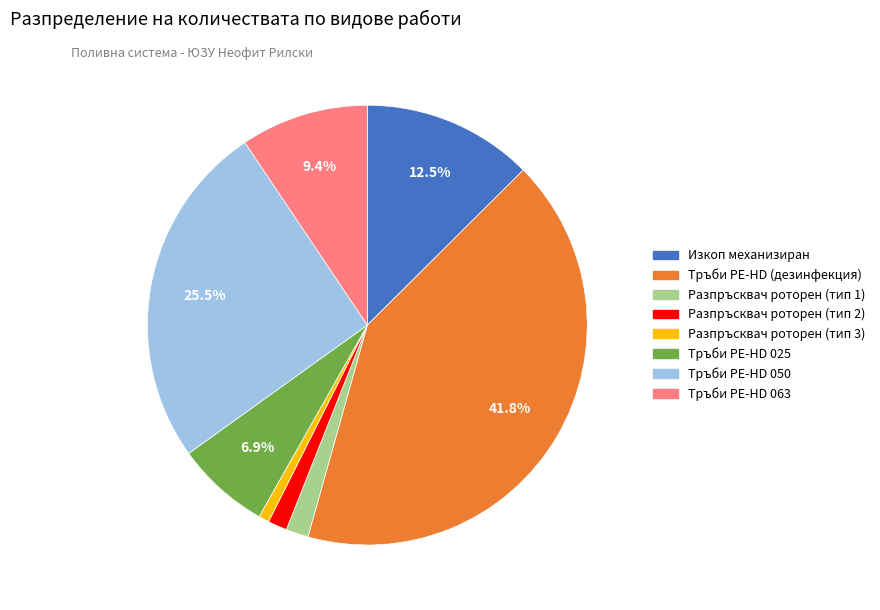

Between Тръби PE-HD 025 and Тръби PE-HD 063, which is larger?

Тръби PE-HD 063